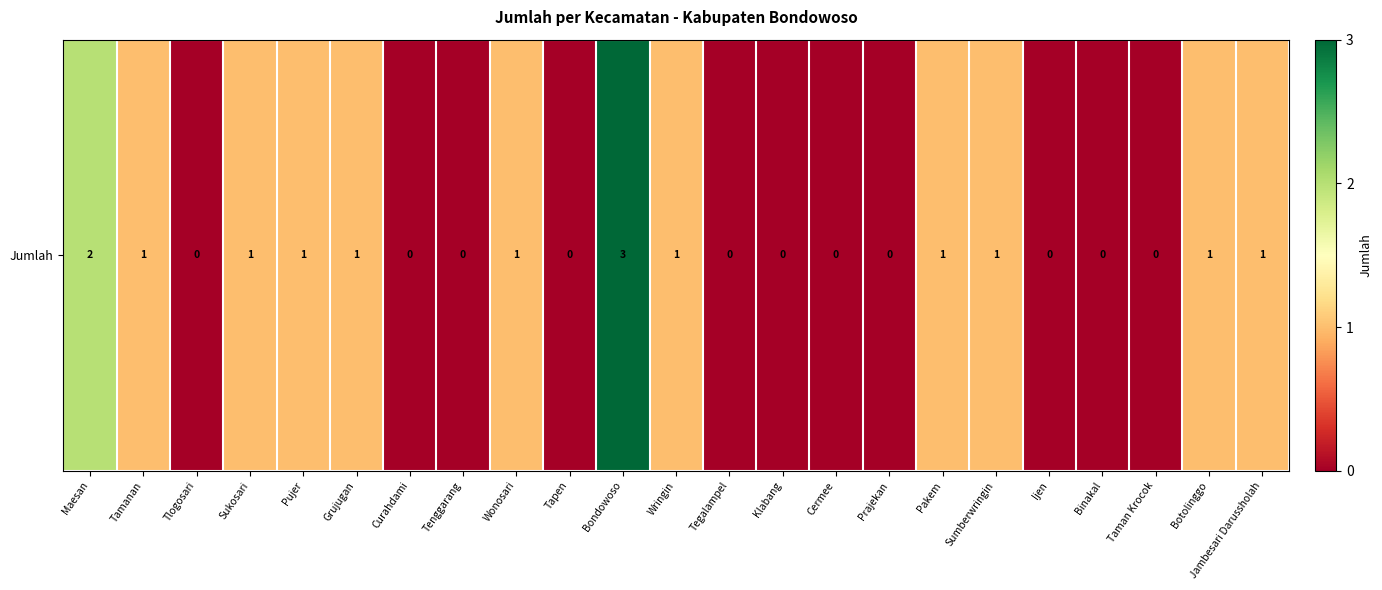

What is the difference between the second highest and second lowest values?

2